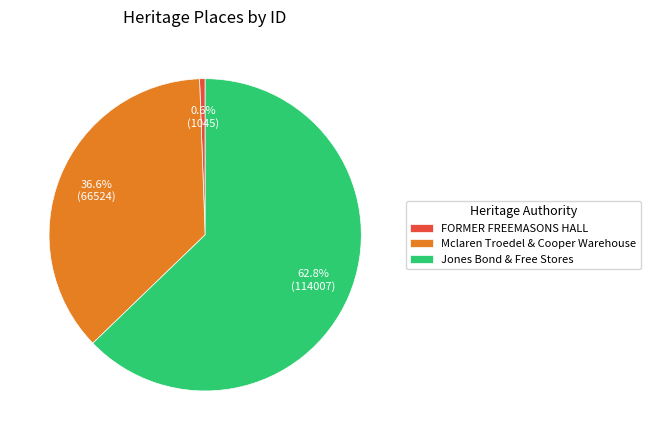

Which category accounts for the majority?

Jones Bond & Free Stores